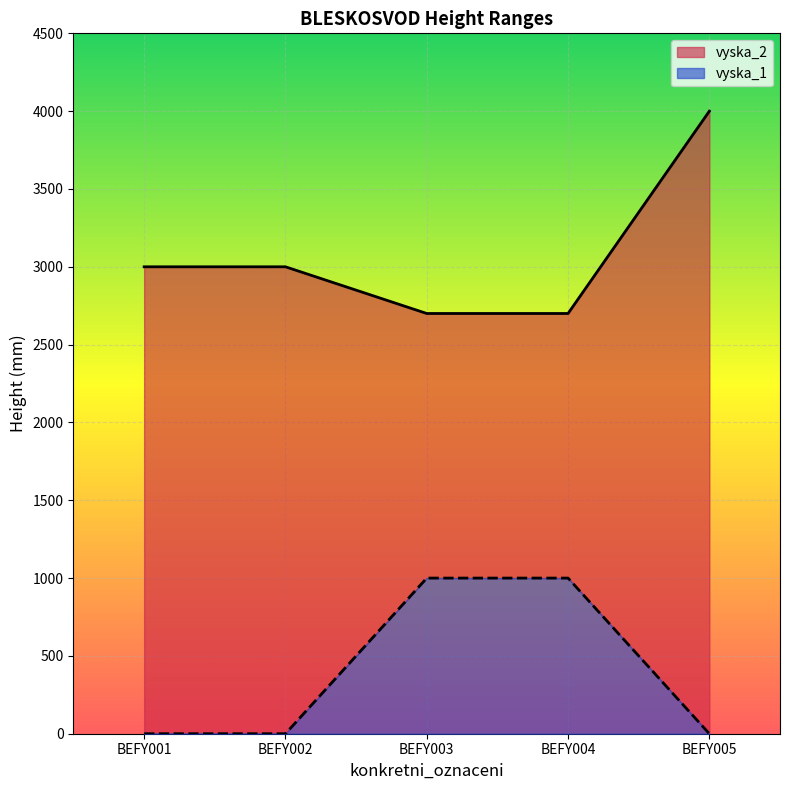

List the series in order of their overall mean, lowest first.

vyska_1, vyska_2